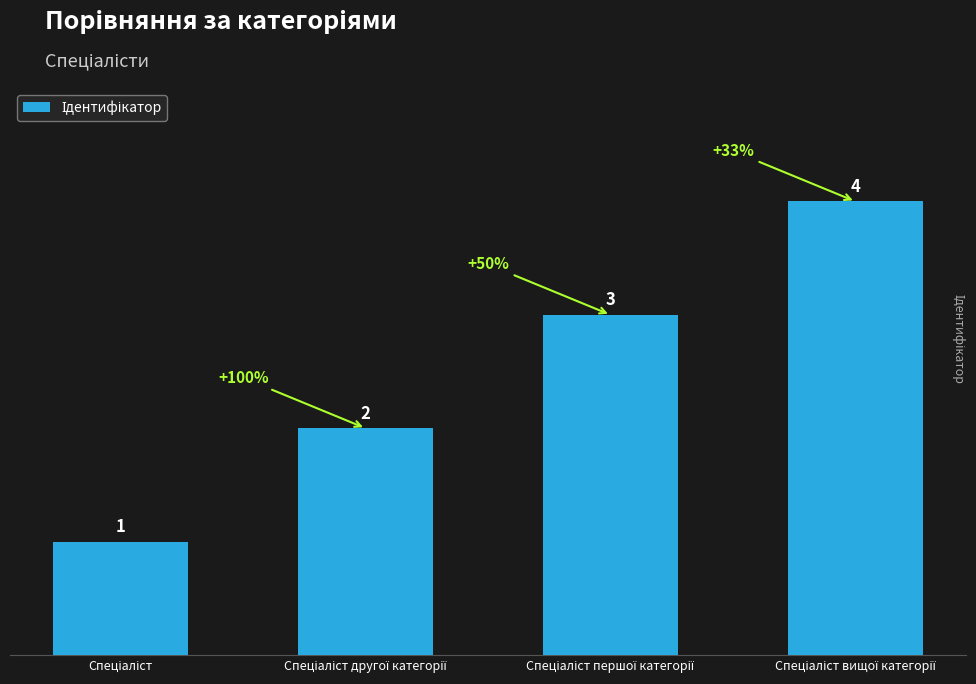

Are the bars horizontal?

No